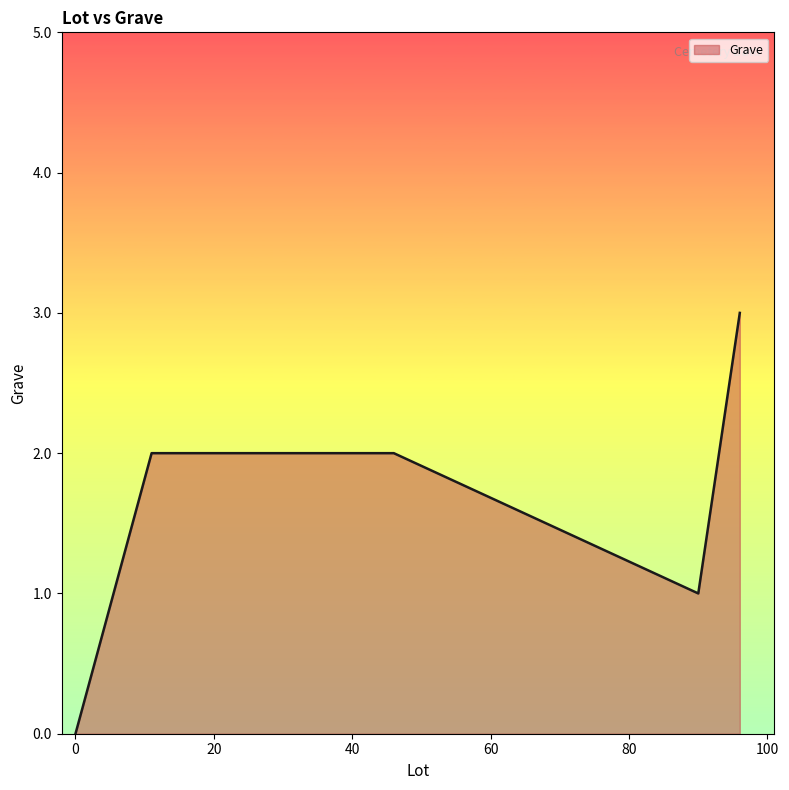

What is the sum of all values?

8